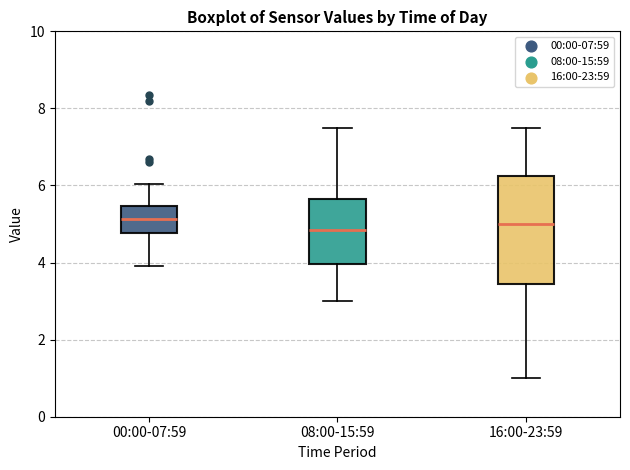

Which box is the tallest, from its lower edge to its upper edge?

16:00-23:59